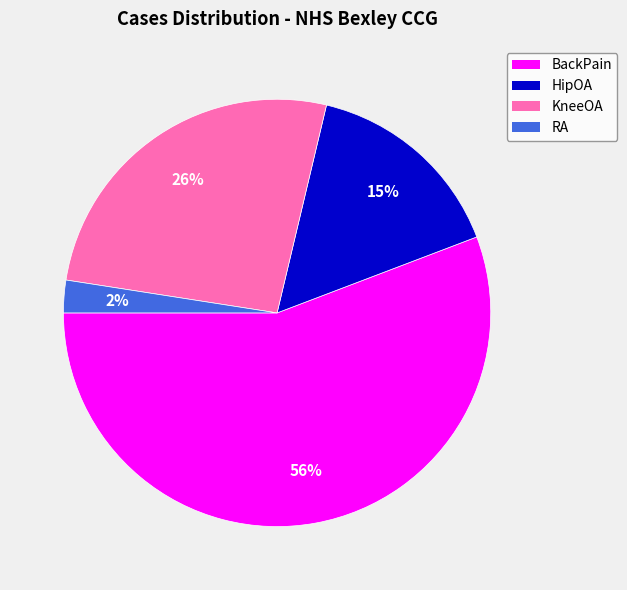

What is the ratio of the value at HipOA to the value at BackPain?

0.3